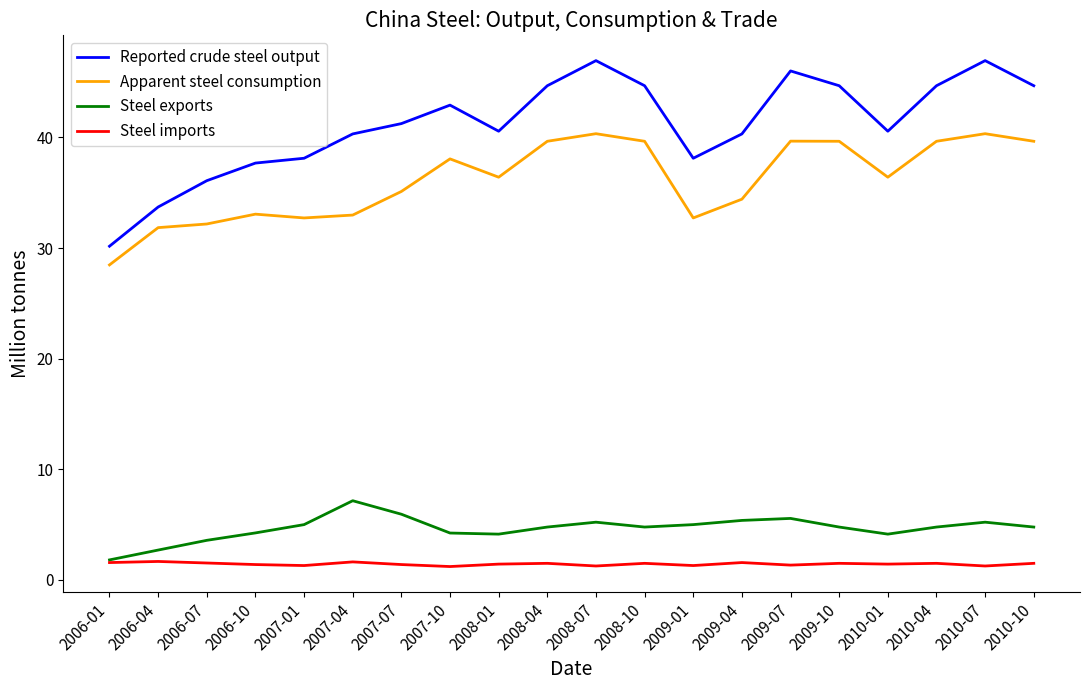

Which series has the largest total across all categories?

Reported crude steel output